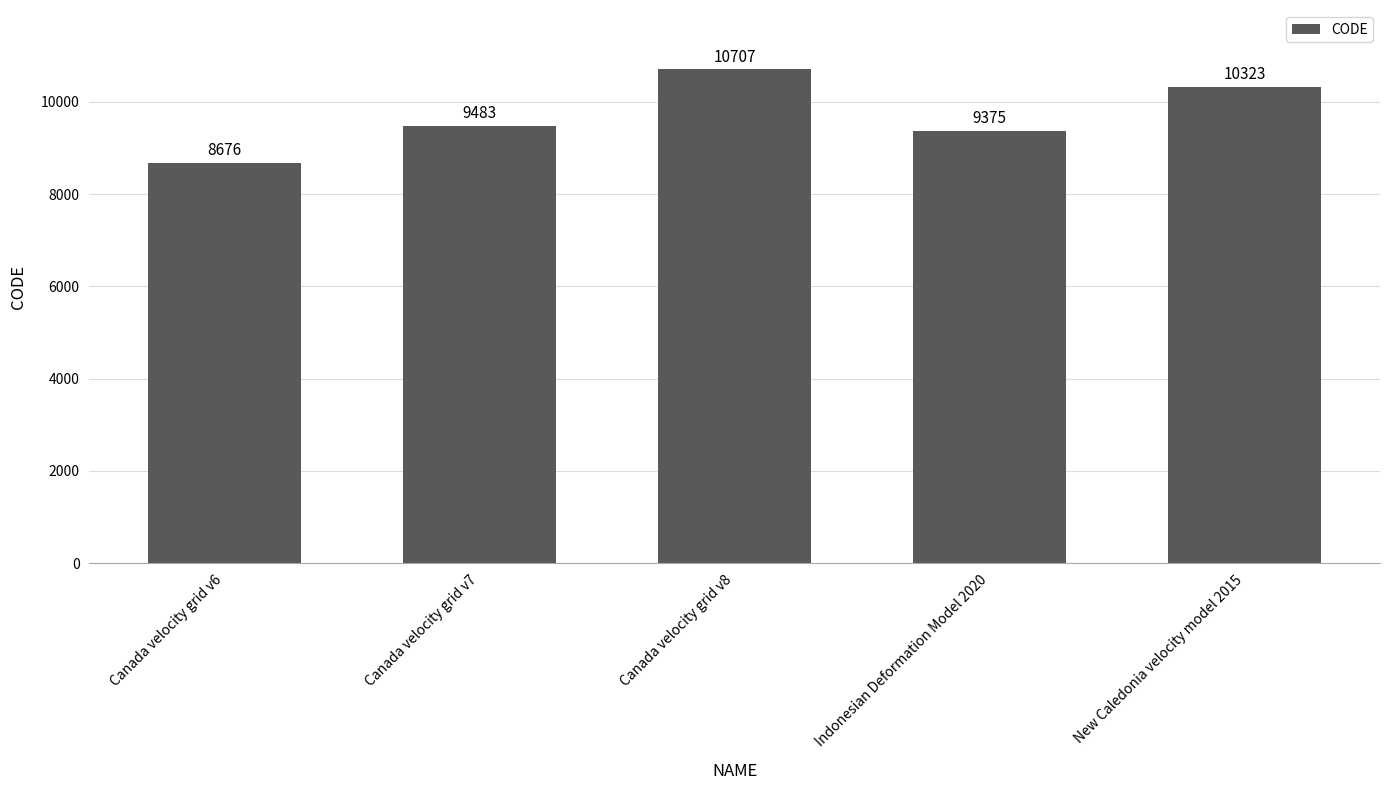

List the labels in order of value, smallest first.

Canada velocity grid v6, Indonesian Deformation Model 2020, Canada velocity grid v7, New Caledonia velocity model 2015, Canada velocity grid v8